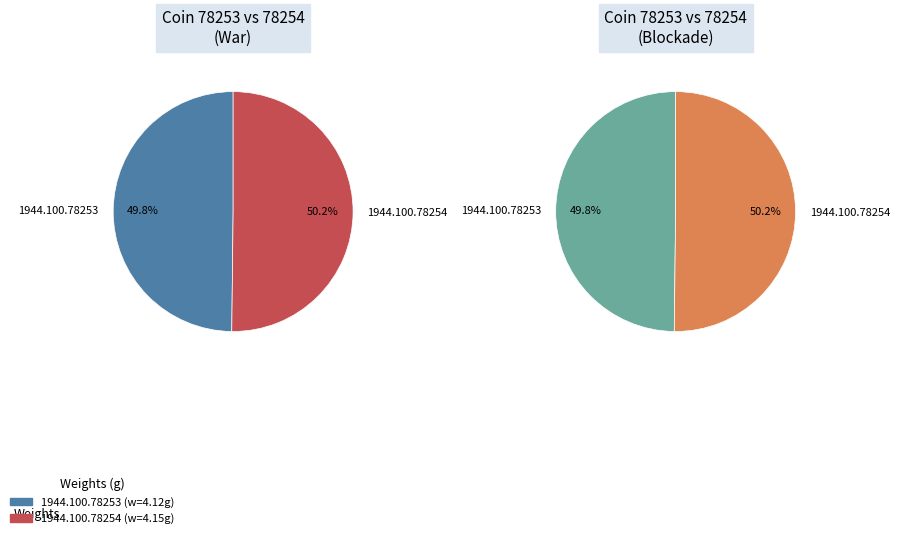

What is the smallest slice in the pie chart?

1944.100.78253